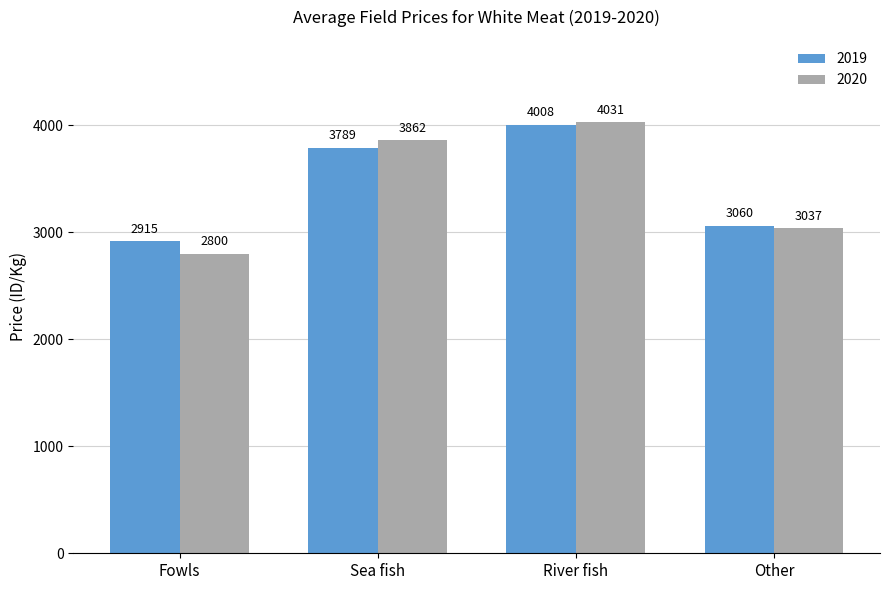

What is the total value across all series at Sea fish?

7651